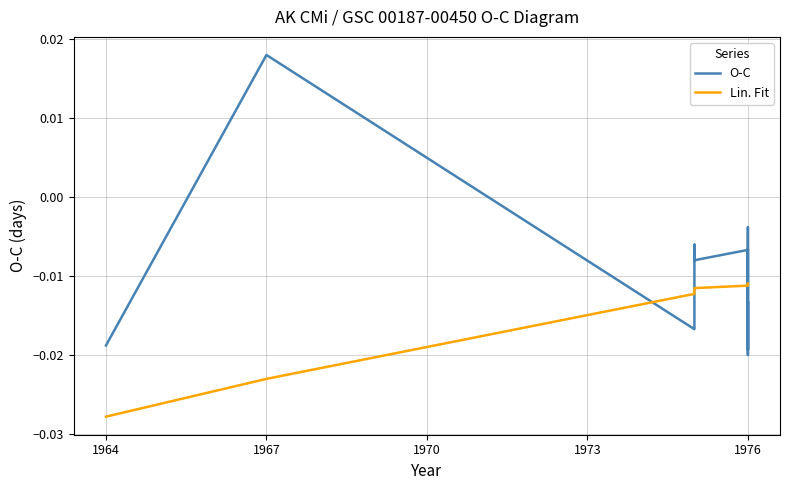

How many intersections are there between O-C and Lin. Fit?

5